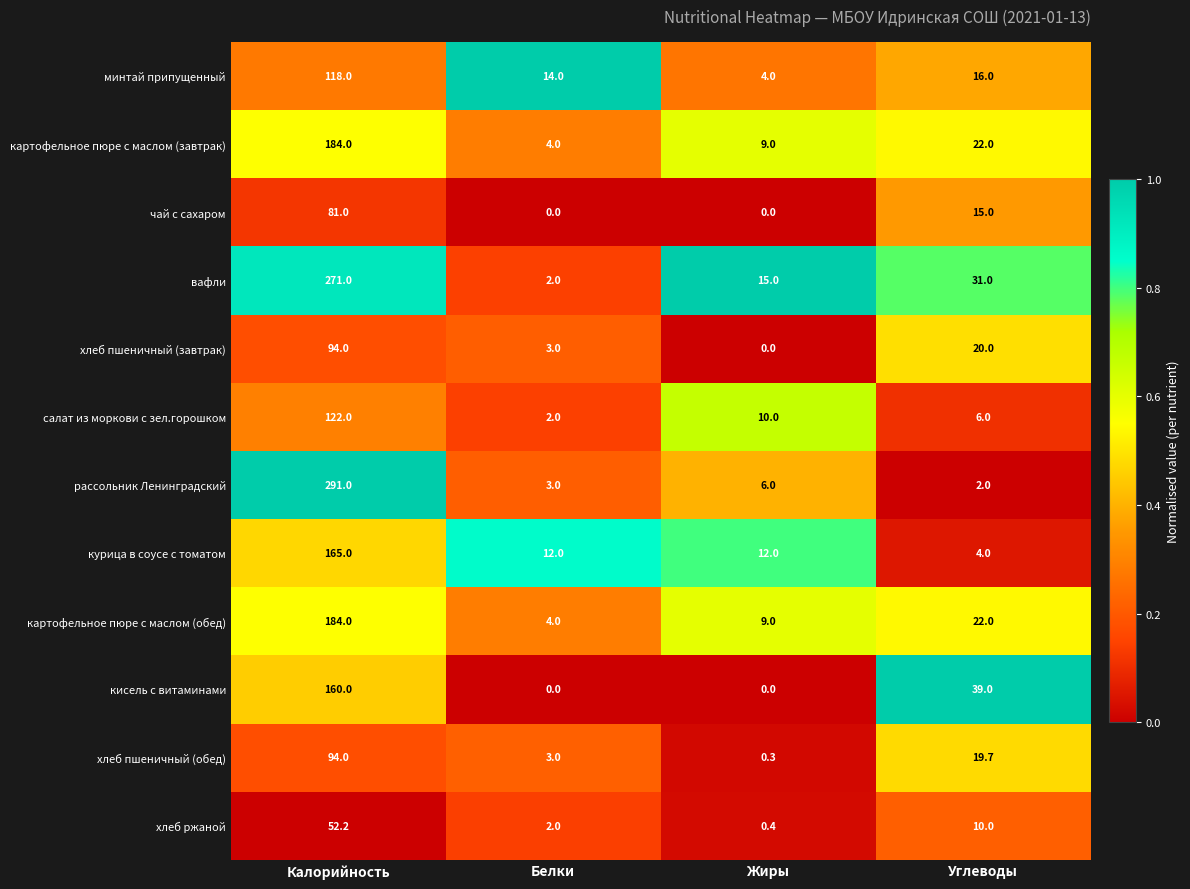

What is the highest value of the рассольник Ленинградский series?

291.0